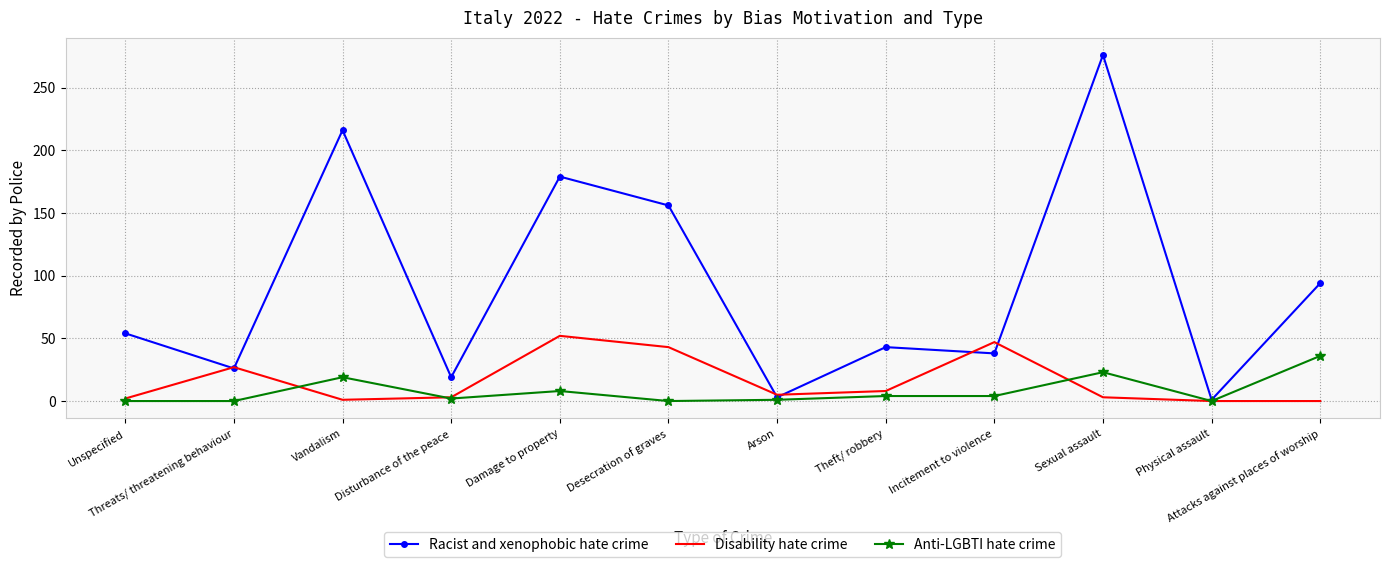

Which series has the widest spread of values?

Racist and xenophobic hate crime